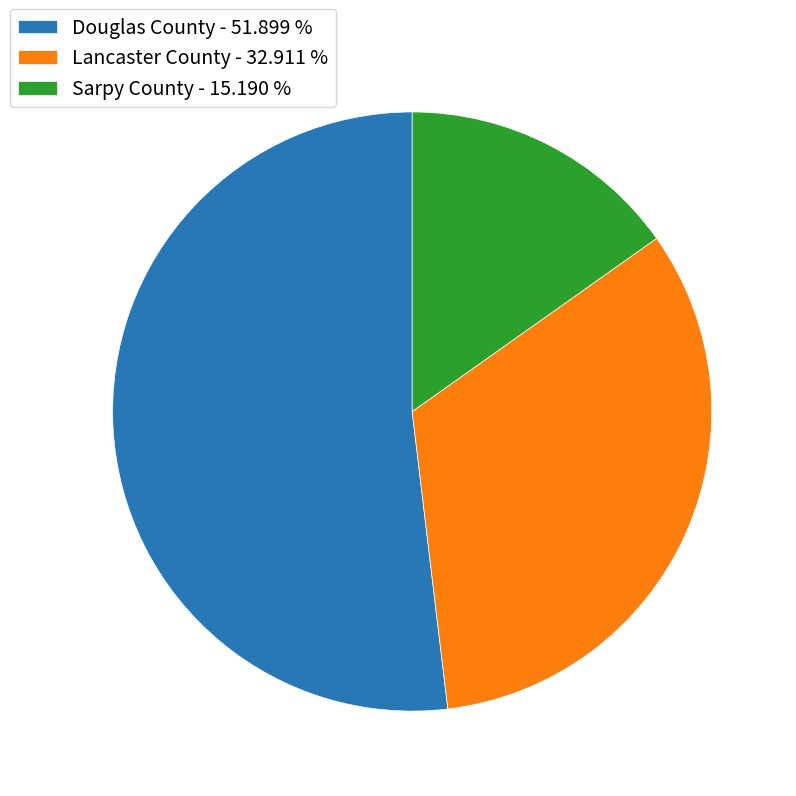

Combined, do Sarpy County and Douglas County account for over 50%?

Yes